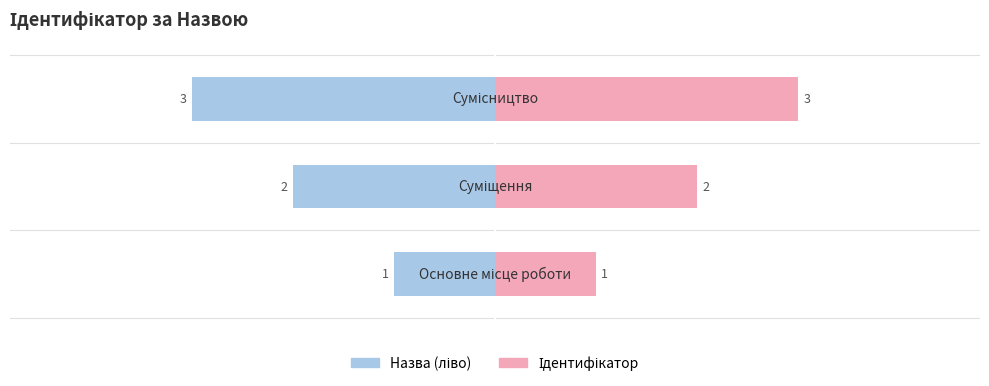

How many values in the Ідентифікатор series are below 2?

1